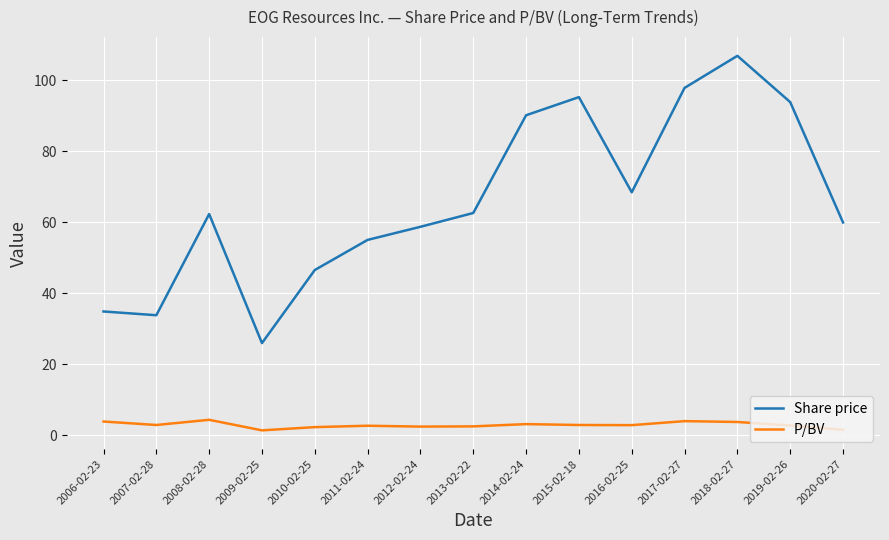

The Share price series shows 40.8 at 2012-02-24. True or false?

False